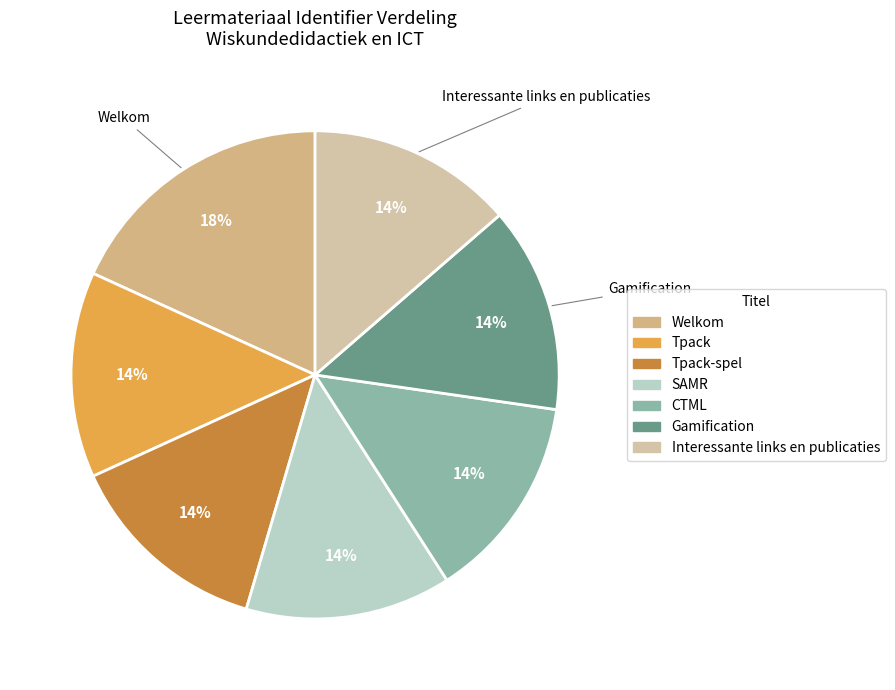

Is there a majority slice in this chart?

No